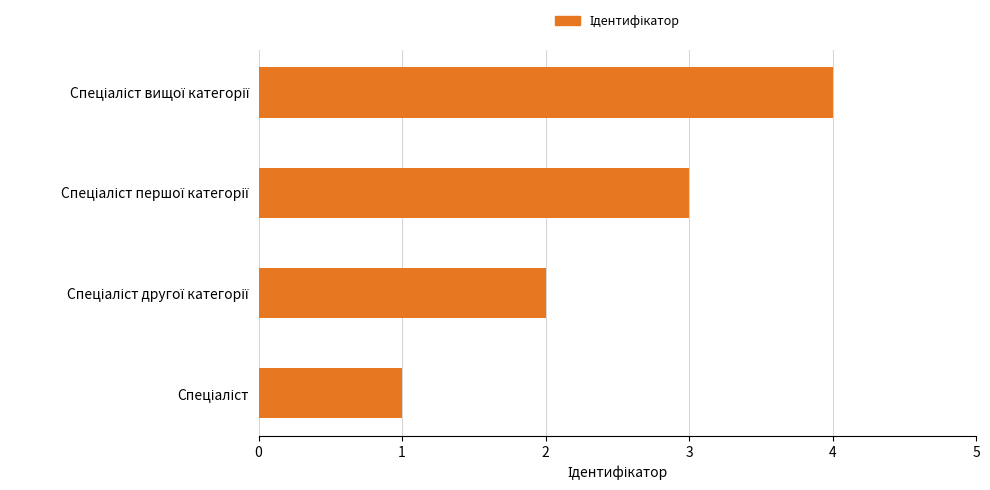

What is the greatest value displayed?

4